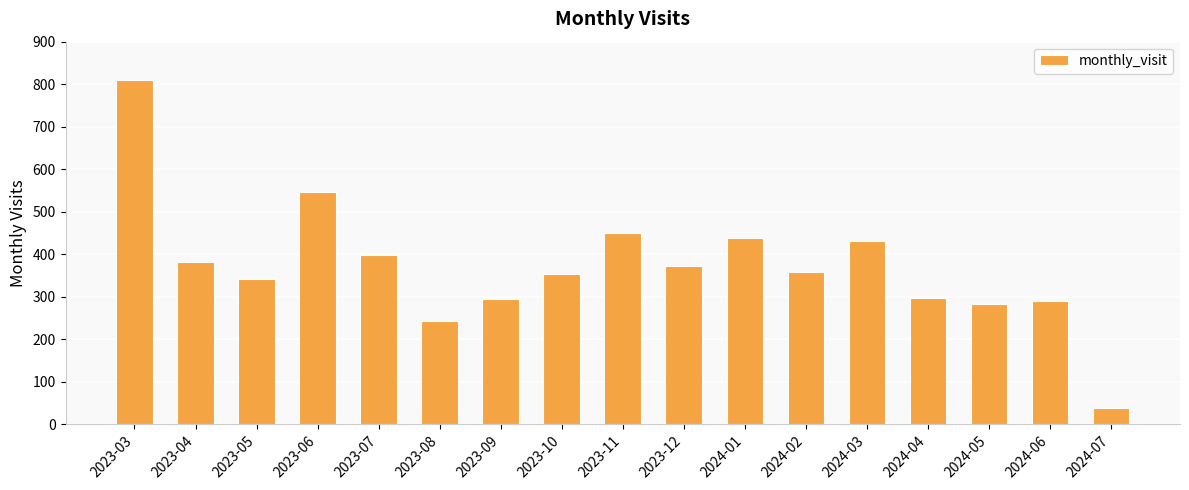

What is the minimum value shown in the chart?

37